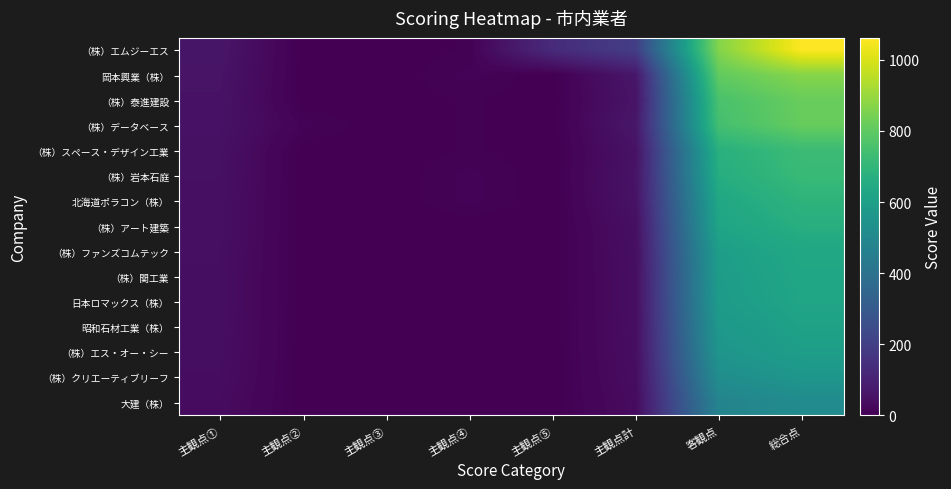

Reading left to right, transcribe all the data shown in this chart.

（株）エムジーエス: 主観点①=61	主観点②=0	主観点③=0	主観点④=5	主観点⑤=130	主観点計=196	客観点=866	総合点=1062
岡本興業（株）: 主観点①=56	主観点②=0	主観点③=0	主観点④=10	主観点⑤=0	主観点計=66	客観点=805	総合点=871
（株）泰進建設: 主観点①=53	主観点②=0	主観点③=0	主観点④=5	主観点⑤=0	主観点計=58	客観点=759	総合点=817
（株）データベース: 主観点①=52	主観点②=10	主観点③=0	主観点④=5	主観点⑤=0	主観点計=67	客観点=746	総合点=813
（株）スペース・デザイン工業: 主観点①=47	主観点②=0	主観点③=0	主観点④=5	主観点⑤=0	主観点計=52	客観点=674	総合点=726
（株）岩本石庭: 主観点①=46	主観点②=0	主観点③=0	主観点④=10	主観点⑤=0	主観点計=56	客観点=661	総合点=717
北海道ポラコン（株）: 主観点①=44	主観点②=0	主観点③=0	主観点④=10	主観点⑤=0	主観点計=54	客観点=635	総合点=689
（株）アート建築: 主観点①=44	主観点②=0	主観点③=0	主観点④=0	主観点⑤=0	主観点計=44	客観点=622	総合点=666
（株）ファンズコムテック: 主観点①=42	主観点②=0	主観点③=0	主観点④=0	主観点⑤=0	主観点計=42	客観点=594	総合点=636
（株）関工業: 主観点①=41	主観点②=0	主観点③=0	主観点④=0	主観点⑤=0	主観点計=41	客観点=587	総合点=628
日本ロマックス（株）: 主観点①=41	主観点②=0	主観点③=0	主観点④=0	主観点⑤=0	主観点計=41	客観点=583	総合点=624
昭和石材工業（株）: 主観点①=40	主観点②=0	主観点③=0	主観点④=0	主観点⑤=0	主観点計=40	客観点=569	総合点=609
（株）エス・オー・シー: 主観点①=39	主観点②=0	主観点③=0	主観点④=0	主観点⑤=0	主観点計=39	客観点=556	総合点=595
（株）クリエーティブリーフ: 主観点①=37	主観点②=0	主観点③=0	主観点④=0	主観点⑤=0	主観点計=37	客観点=522	総合点=559
大建（株）: 主観点①=33	主観点②=0	主観点③=0	主観点④=0	主観点⑤=0	主観点計=33	客観点=478	総合点=511